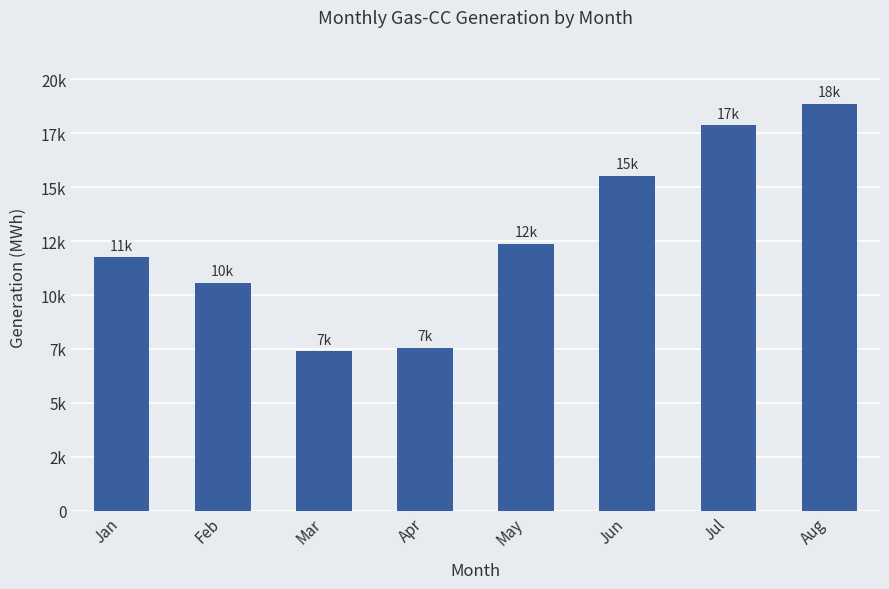

Are the bars horizontal?

No